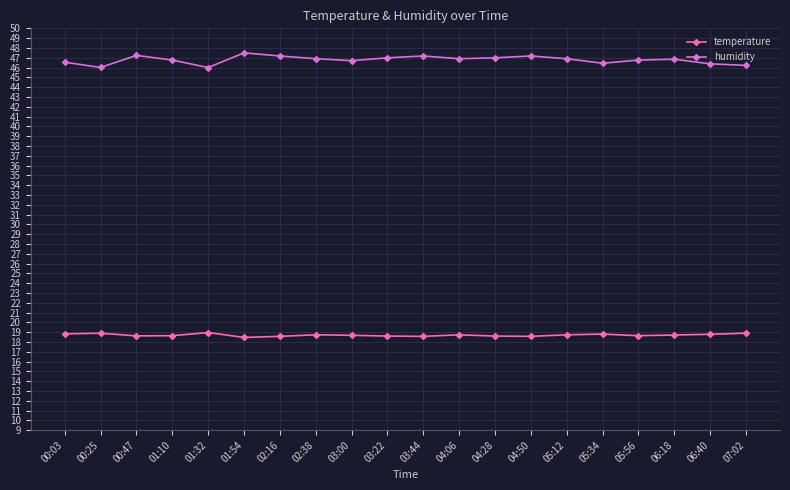

What is the value of the temperature point at the 5th from the left?

19.0